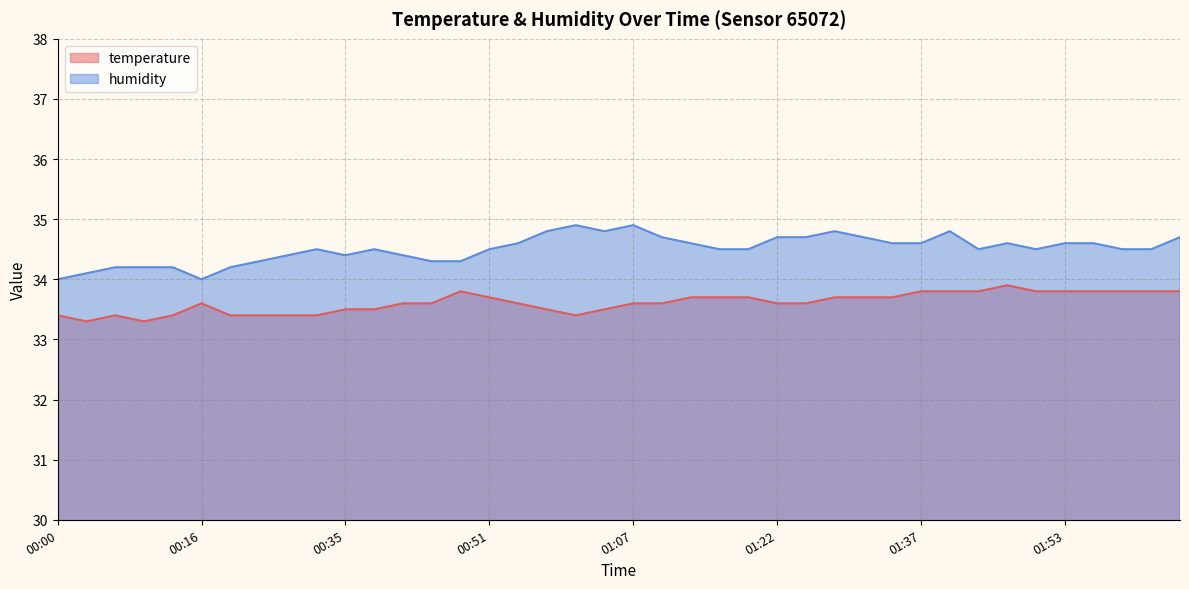

What are all the series names shown in the legend?

temperature, humidity